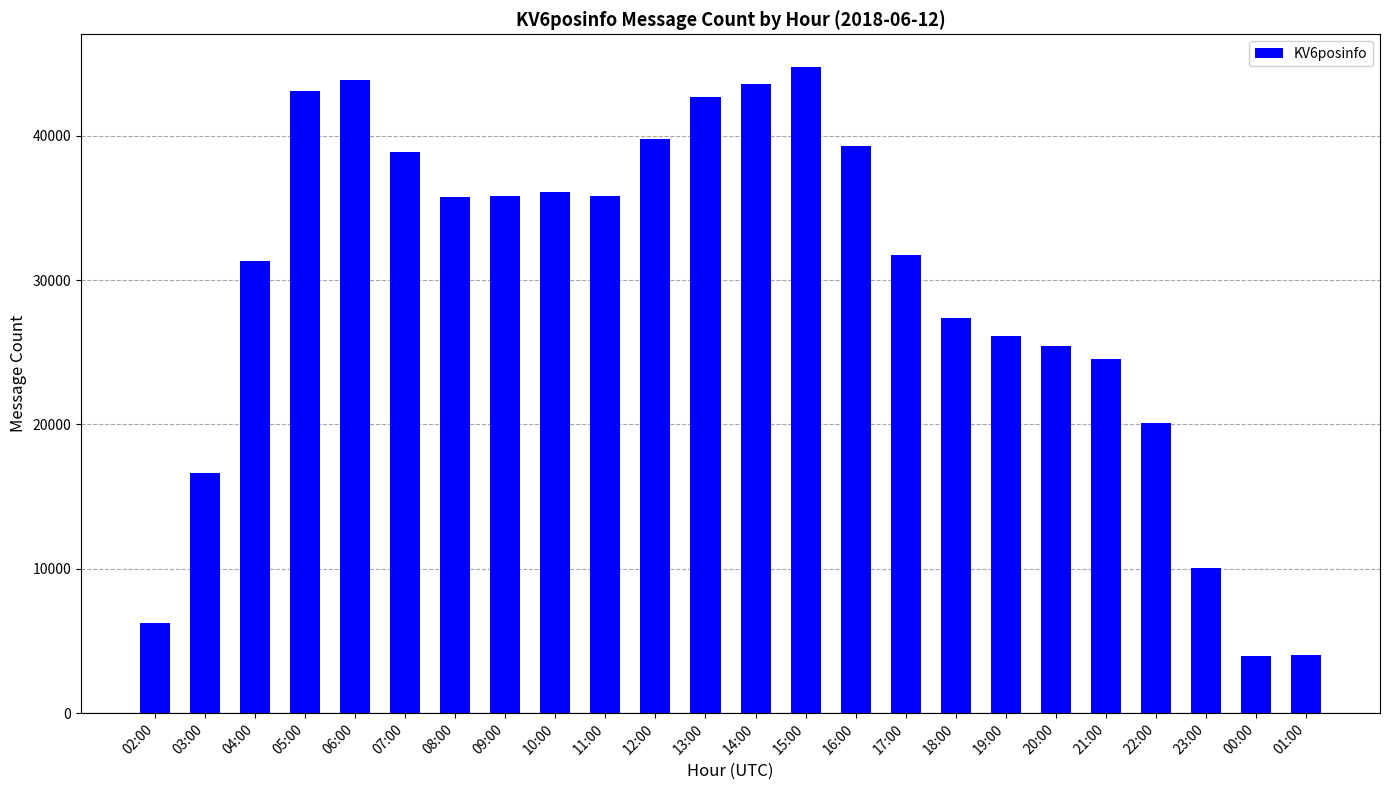

Are the bars horizontal?

No